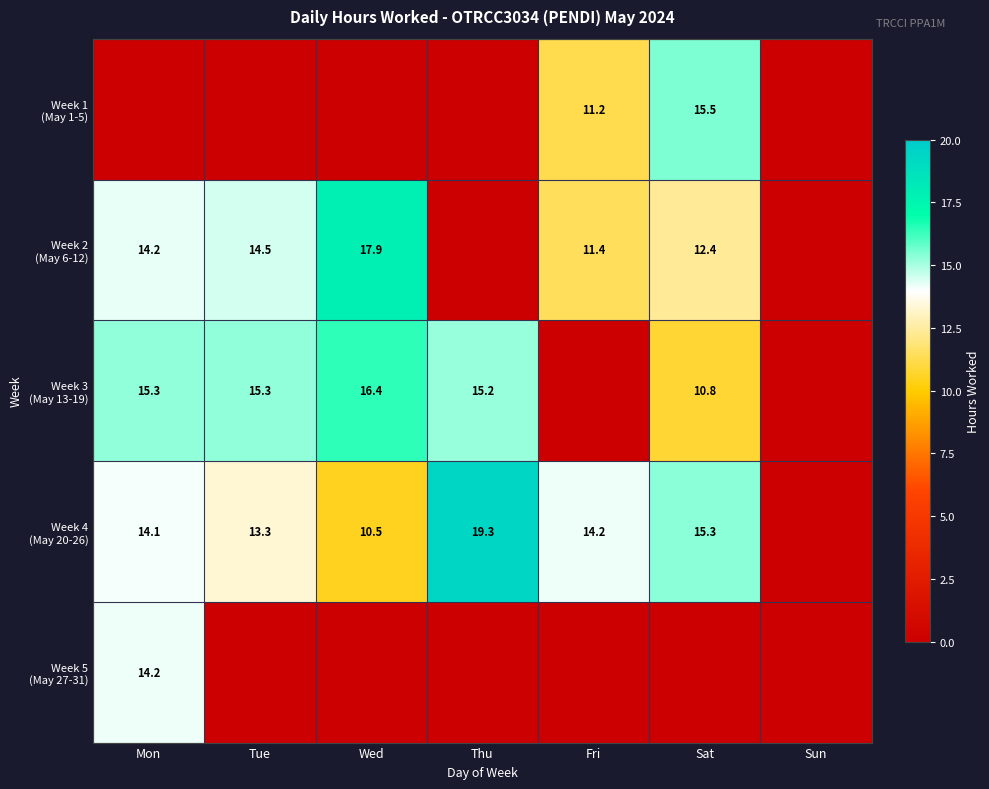

Is the value of Week 3 (May 13-19) at Sat greater than the value of Week 5 (May 27-31) at Sat?

Yes